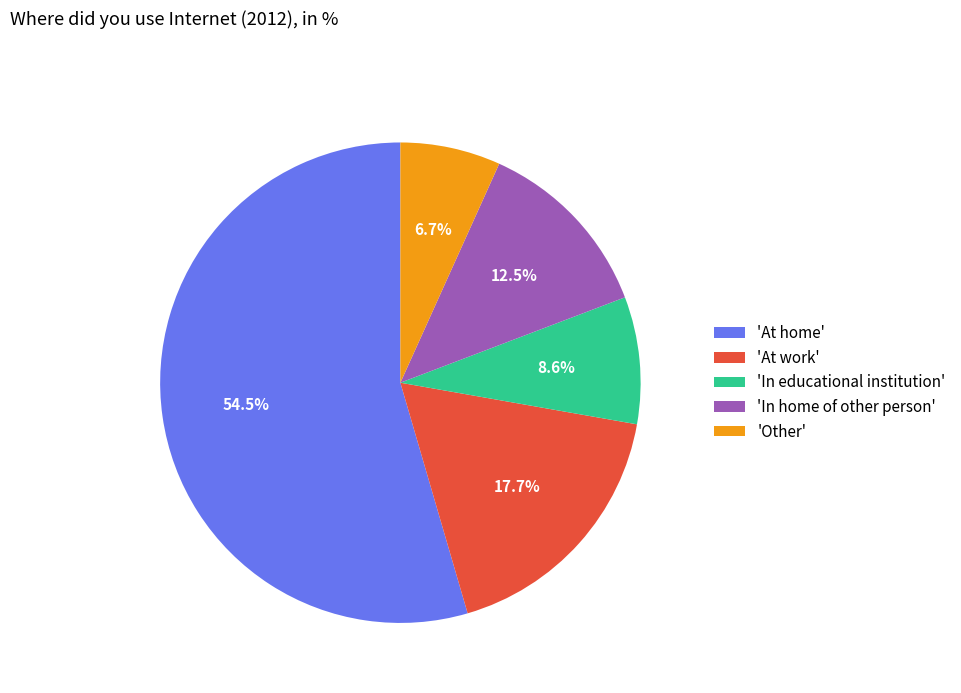

How many slices are in this pie chart?

5